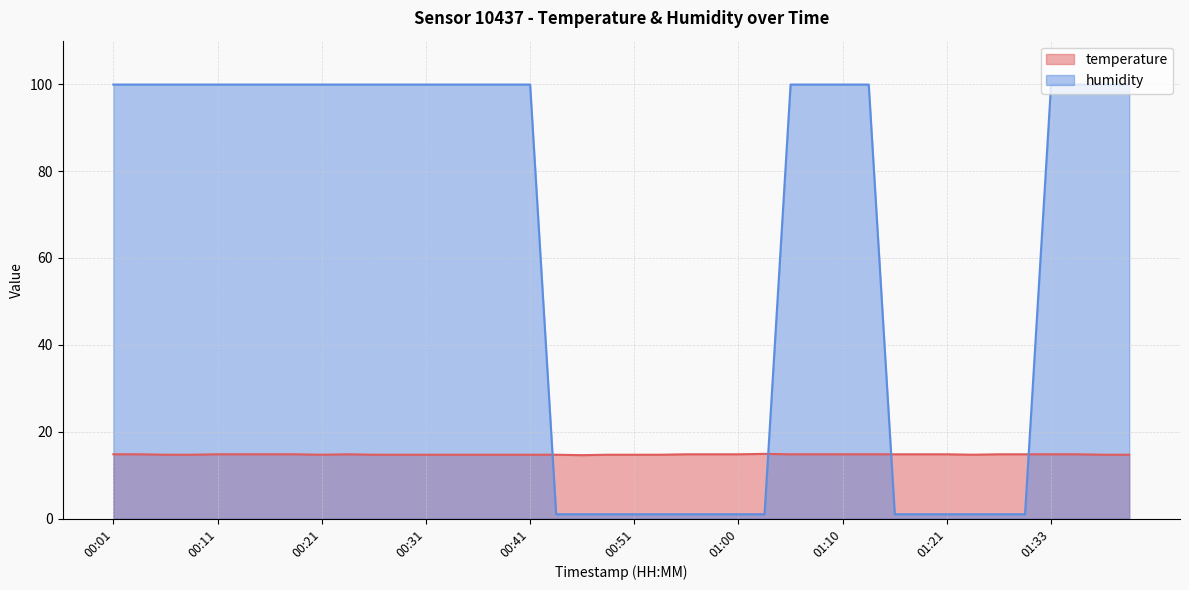

Where is temperature nearest to the value 14?

00:46